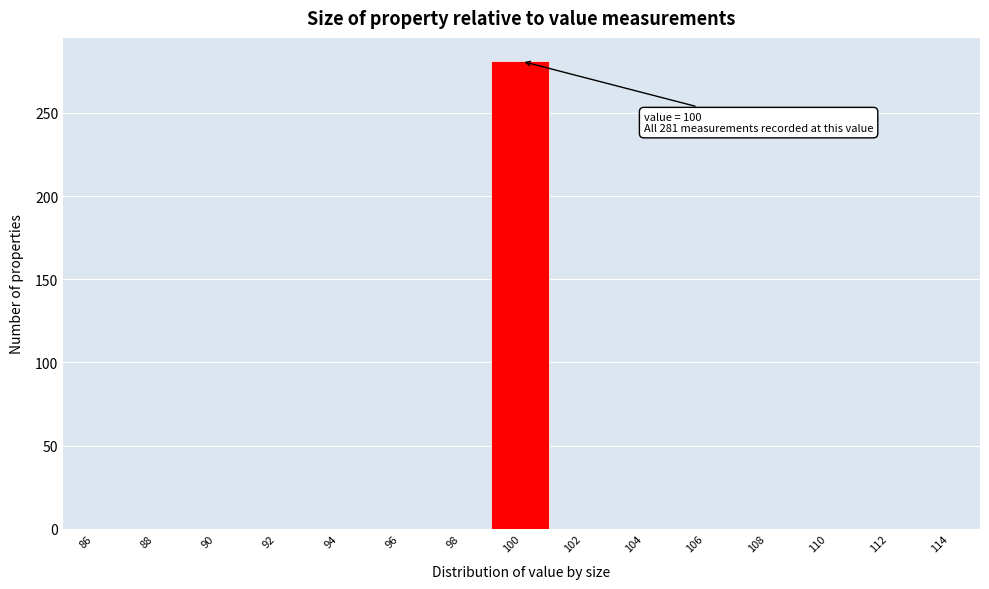

Over which range of the x-axis is the bar tallest?

99 to 101